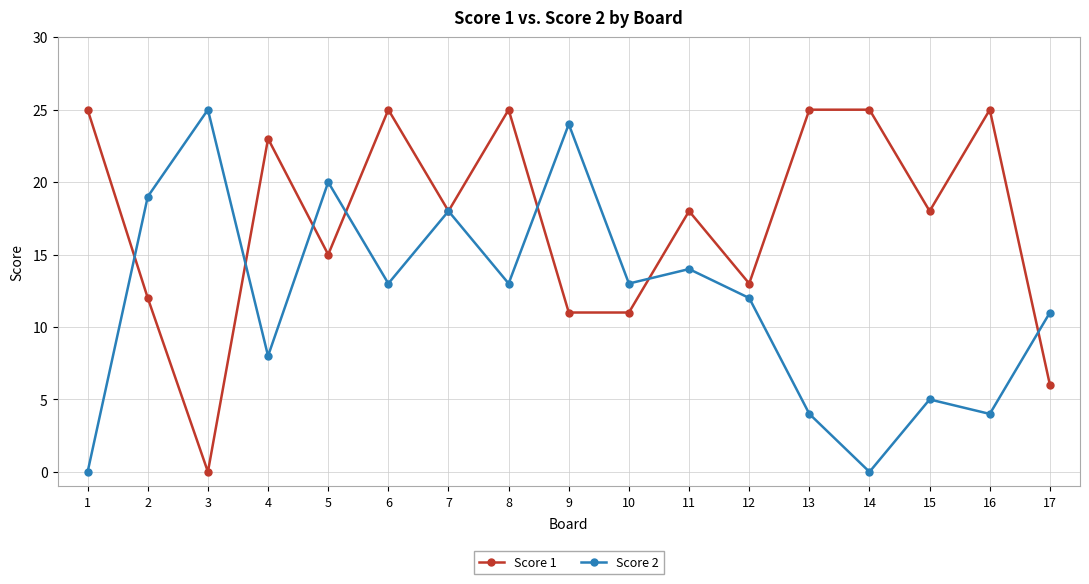

Rank the series at 12 from highest to lowest value.

Score 1, Score 2